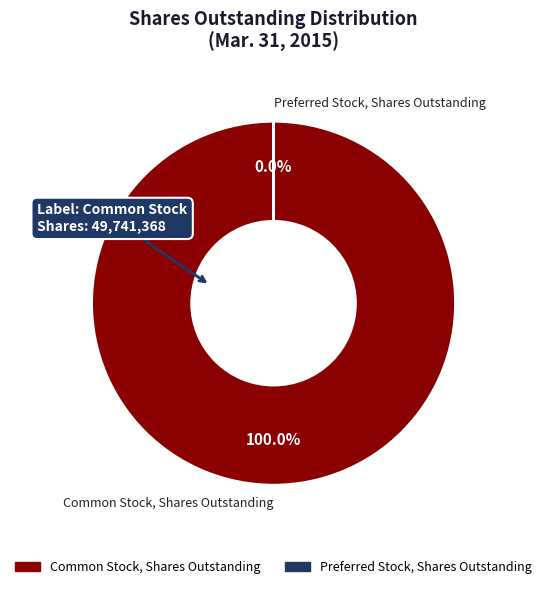

What is the largest slice in the pie chart?

Common Stock, Shares Outstanding